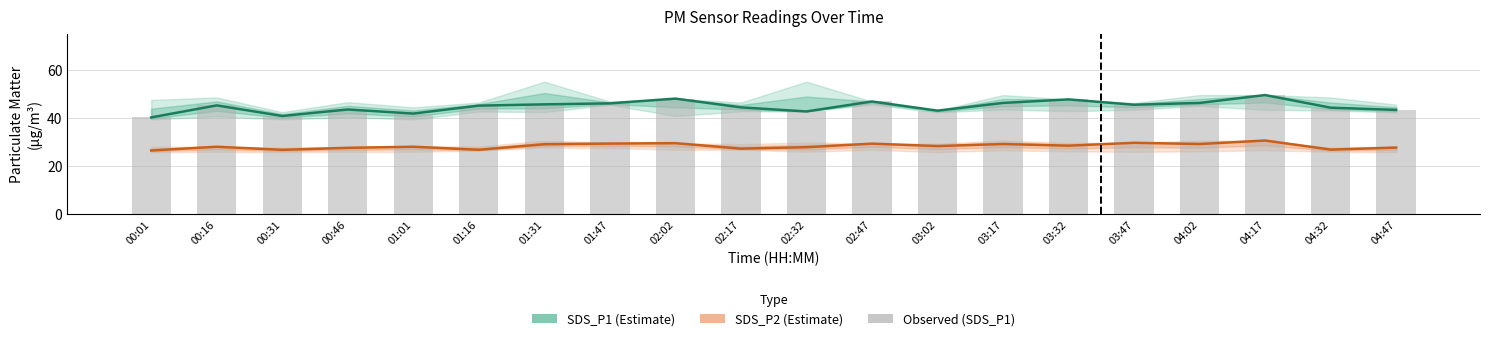

Is it true that SDS_P1 Estimate equals 21.7 at 00:01?

False